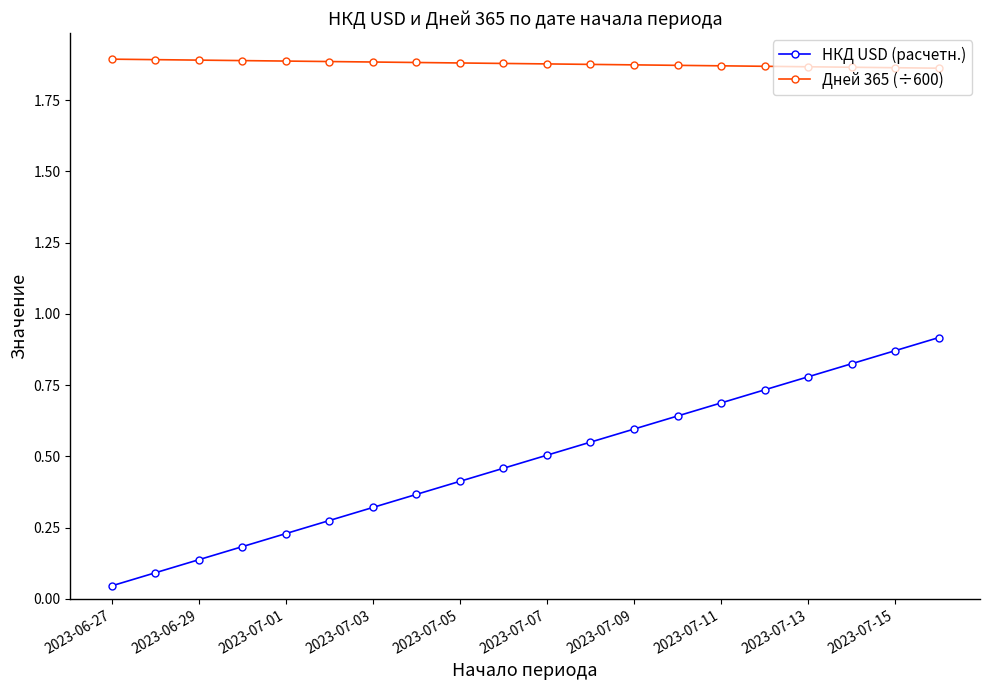

True or false: Дней 365 (÷600) and НКД USD (расчетн.) intersect in this chart.

False